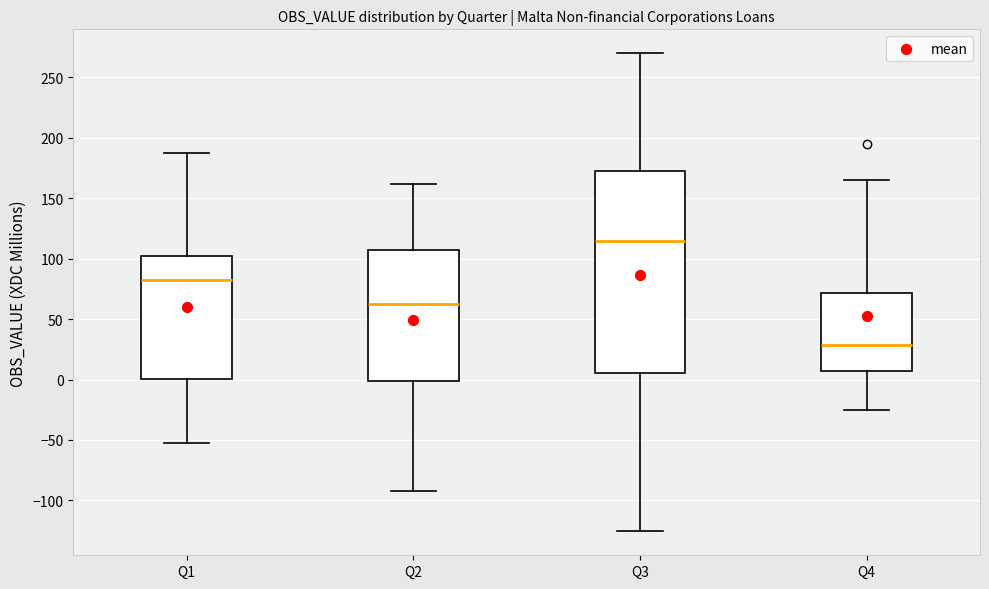

Reading left to right, transcribe this box plot: for each box, give where its median line is, the range the box spans, and where its two whiskers end, as read against the y-axis. The values are not printed on the chart, so give them approximately, as read against the axis.

Q1: median 80, box 0 to 105, whiskers -55 to 190
Q2: median 65, box 0 to 105, whiskers -90 to 160
Q3: median 115, box 5 to 175, whiskers -125 to 270
Q4: median 30, box 5 to 70, whiskers -25 to 165